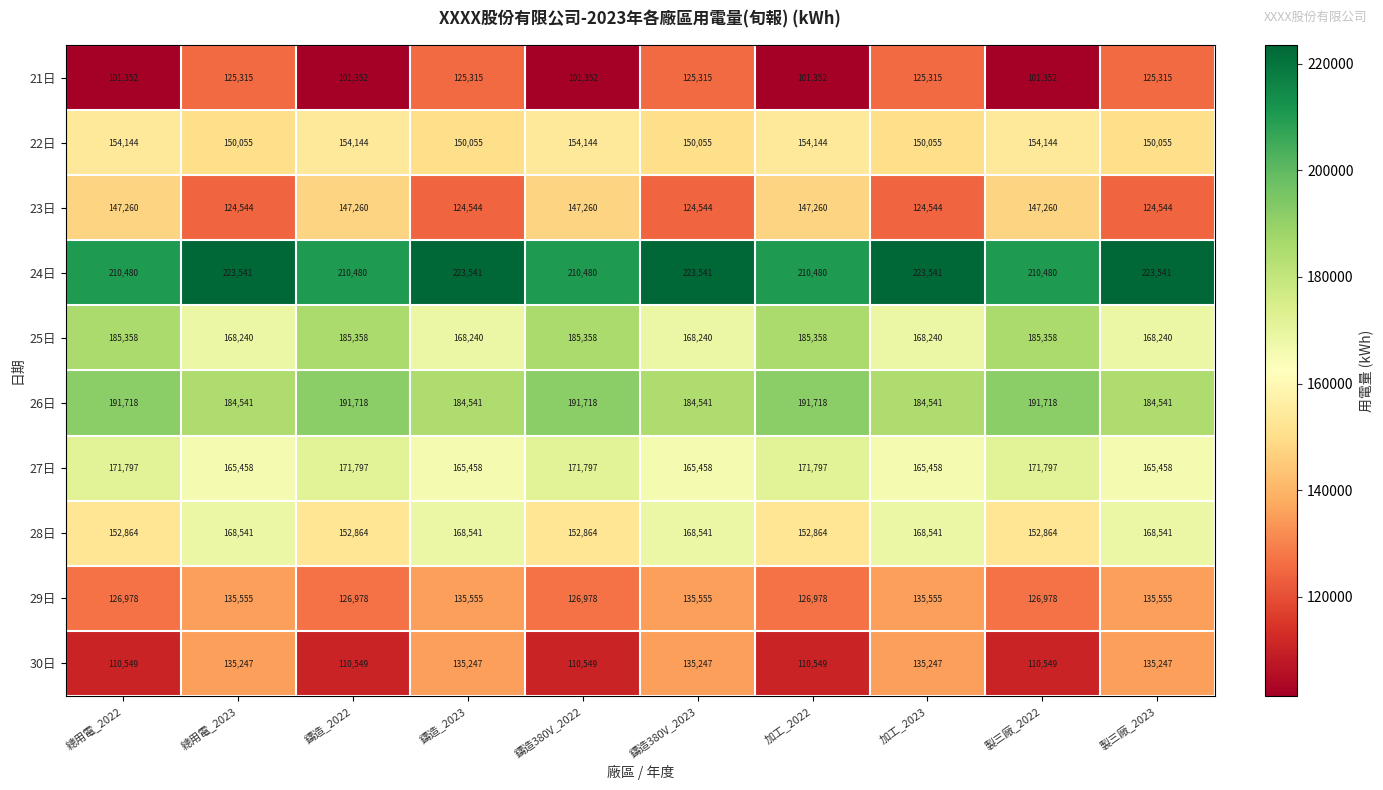

What is the minimum value for 27日?

165458